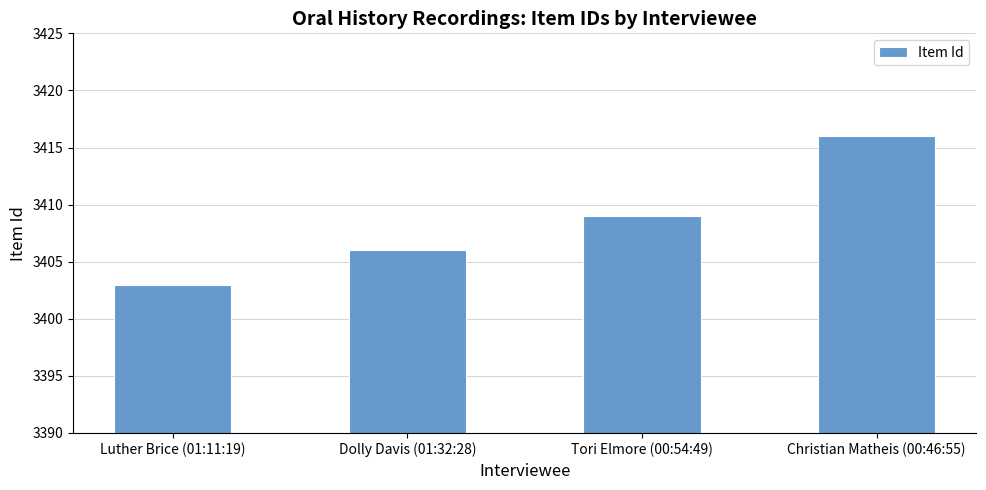

The value at Luther Brice (01:11:19) is 3403. True or false?

True